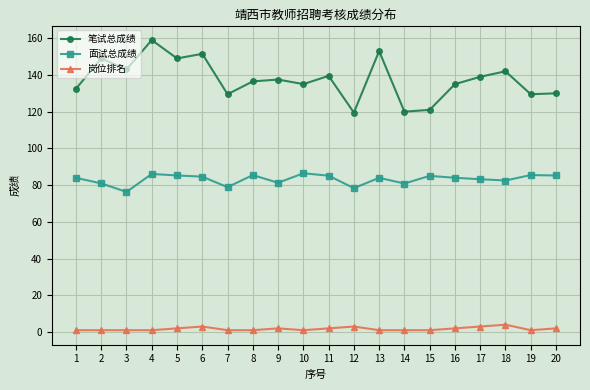

The value of 笔试总成绩 at 9 is 137.5. True or false?

True